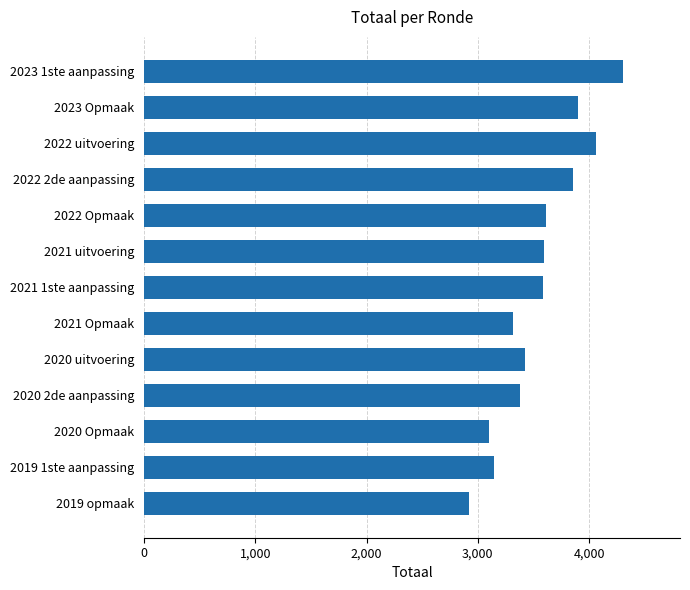

What is the change in value from 2021 uitvoering to 2021 Opmaak?

-277